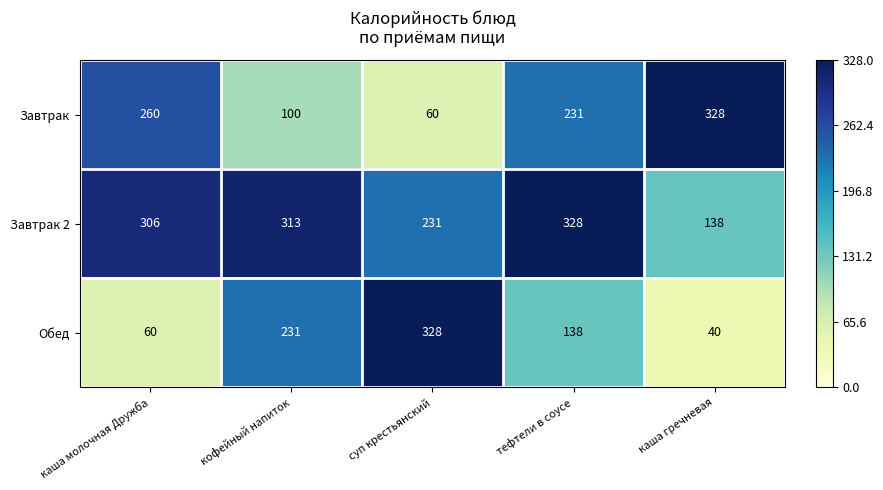

Reading left to right, transcribe all the data shown in this chart.

Завтрак: каша молочная Дружба=260	кофейный напиток=100	суп крестьянский=60	тефтели в соусе=231	каша гречневая=328
Завтрак 2: каша молочная Дружба=306	кофейный напиток=313	суп крестьянский=231	тефтели в соусе=328	каша гречневая=138
Обед: каша молочная Дружба=60	кофейный напиток=231	суп крестьянский=328	тефтели в соусе=138	каша гречневая=40